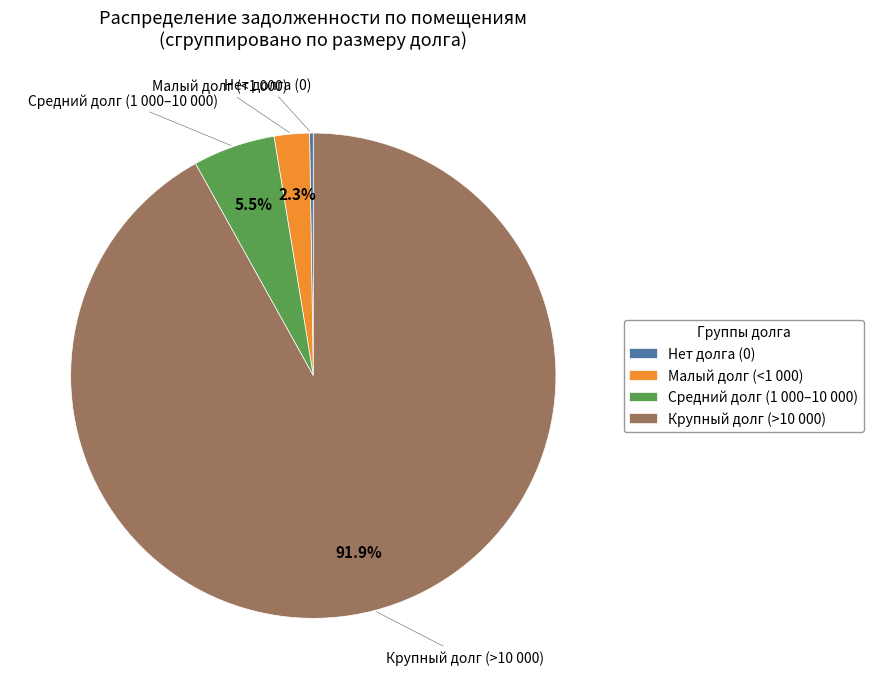

Does any single category account for the majority?

Yes